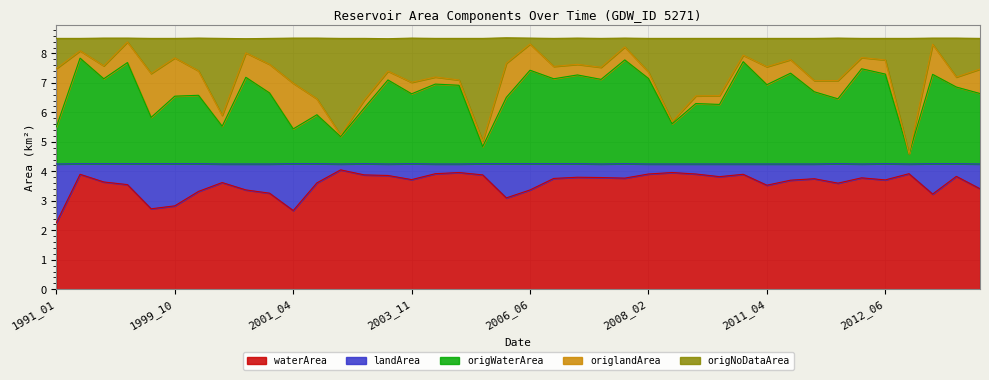

Where does the origNoDataArea series first go above 7?

1991_01